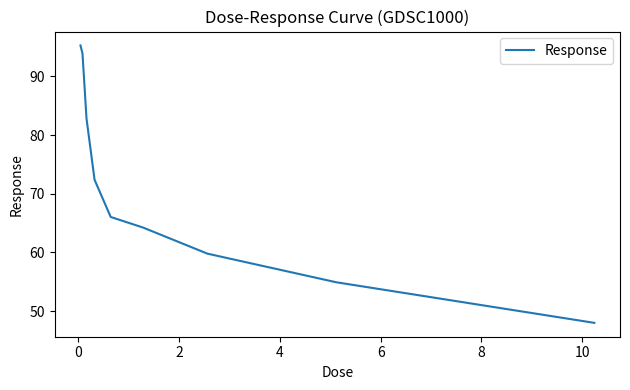

What is the smallest value displayed?

48.0